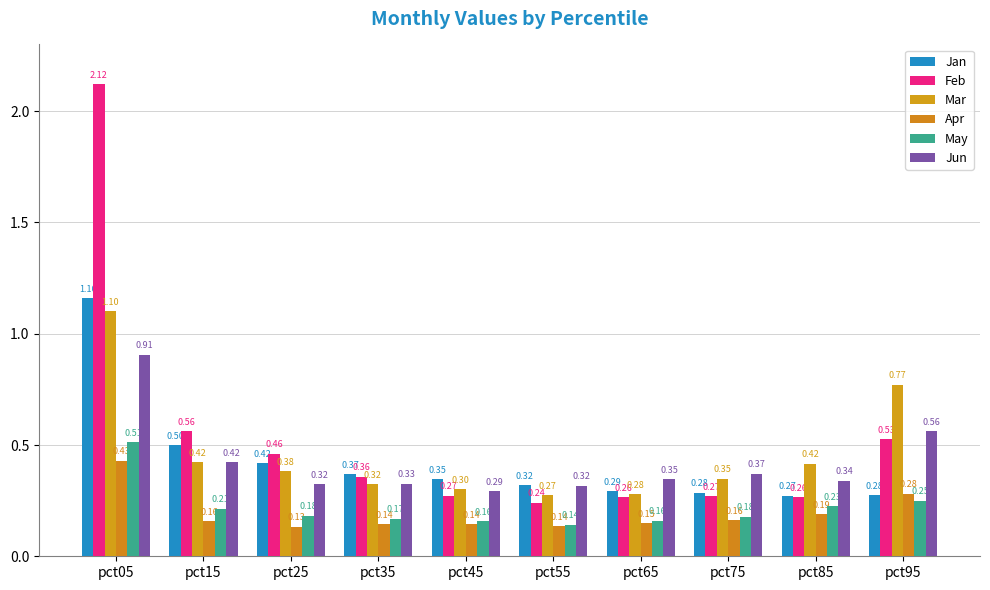

The Jan series shows 0.2 at pct95. True or false?

False